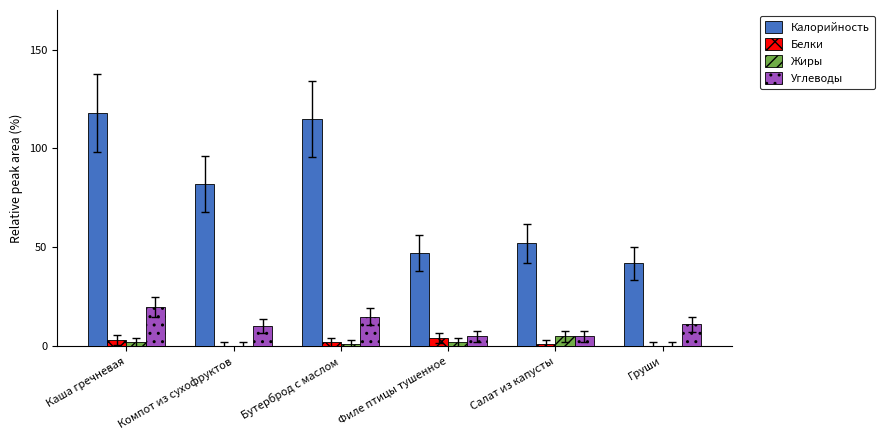

The Калорийность series shows 71 at Груши. True or false?

False